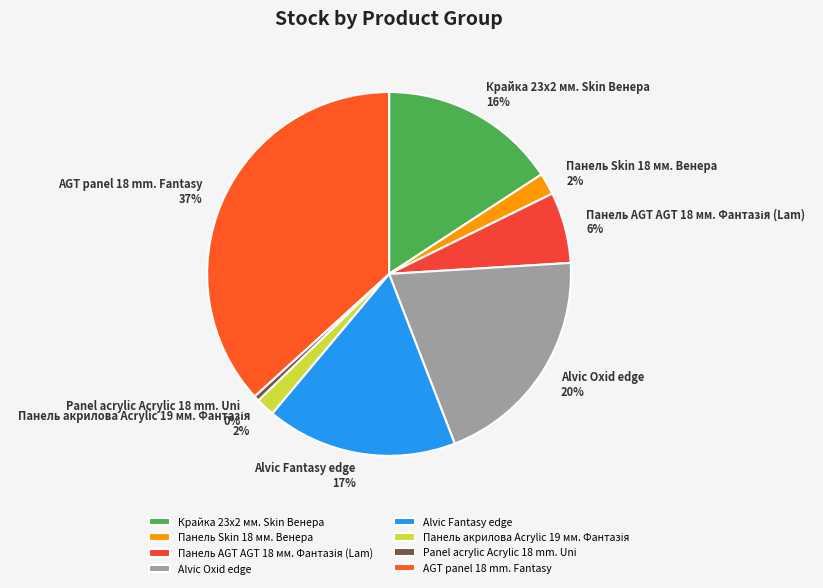

How many segments does this pie chart have?

8